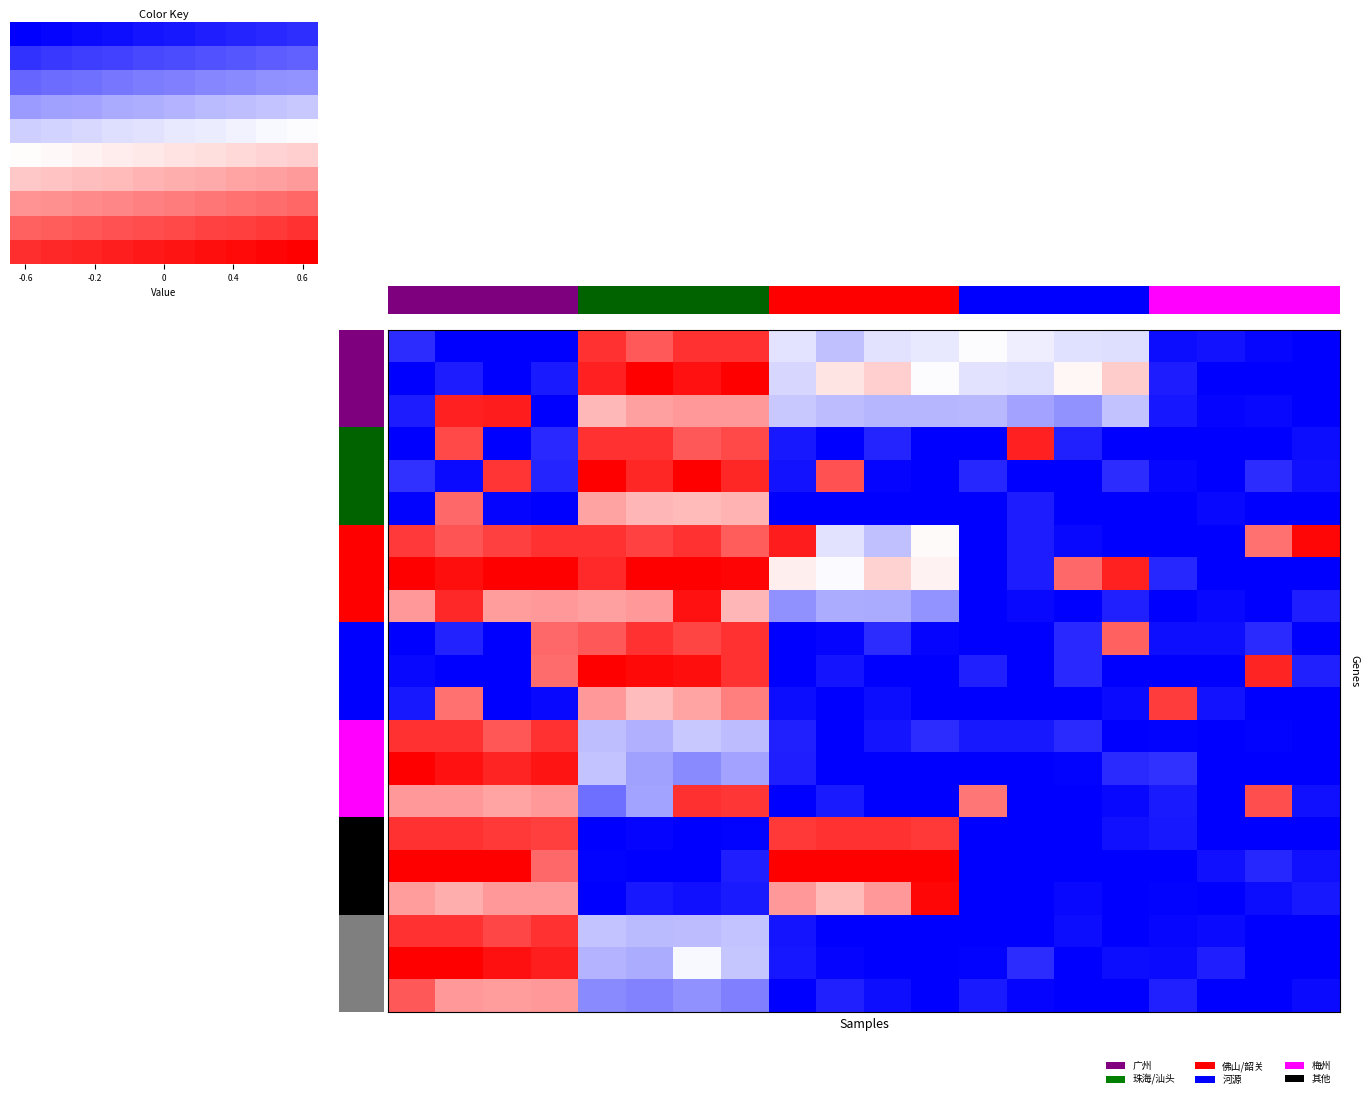

What is the total value across all series at 6?

5.3